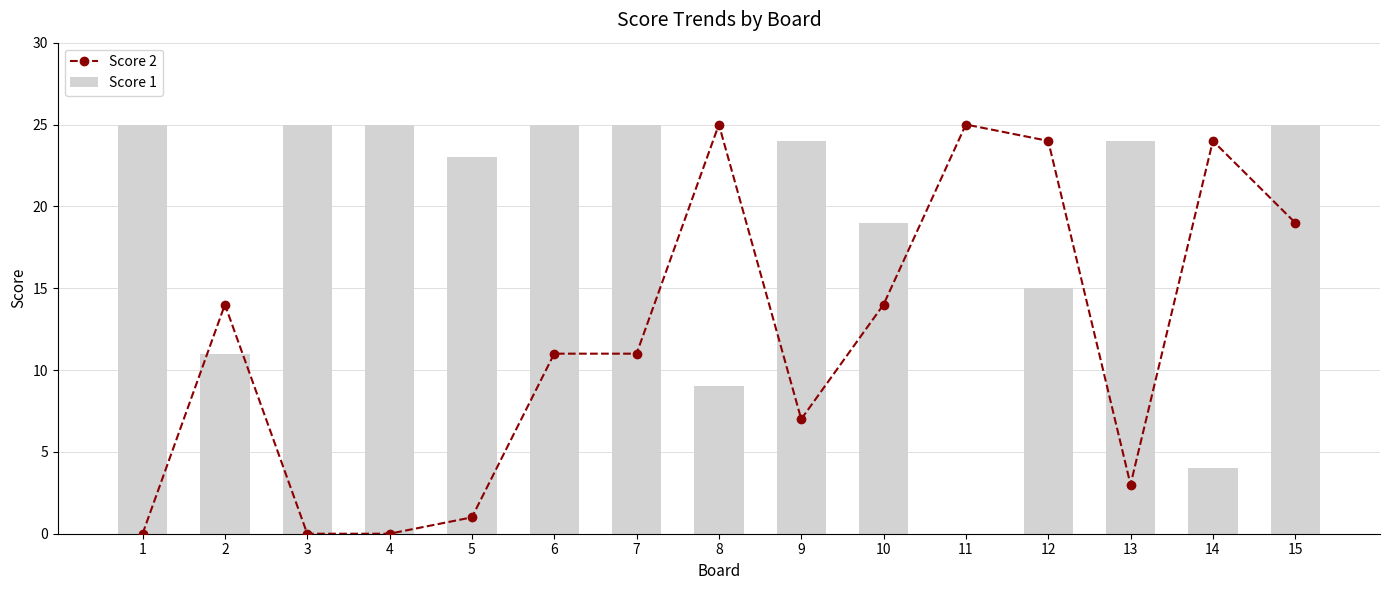

Is it true that Score 1 equals 25 at 3?

True